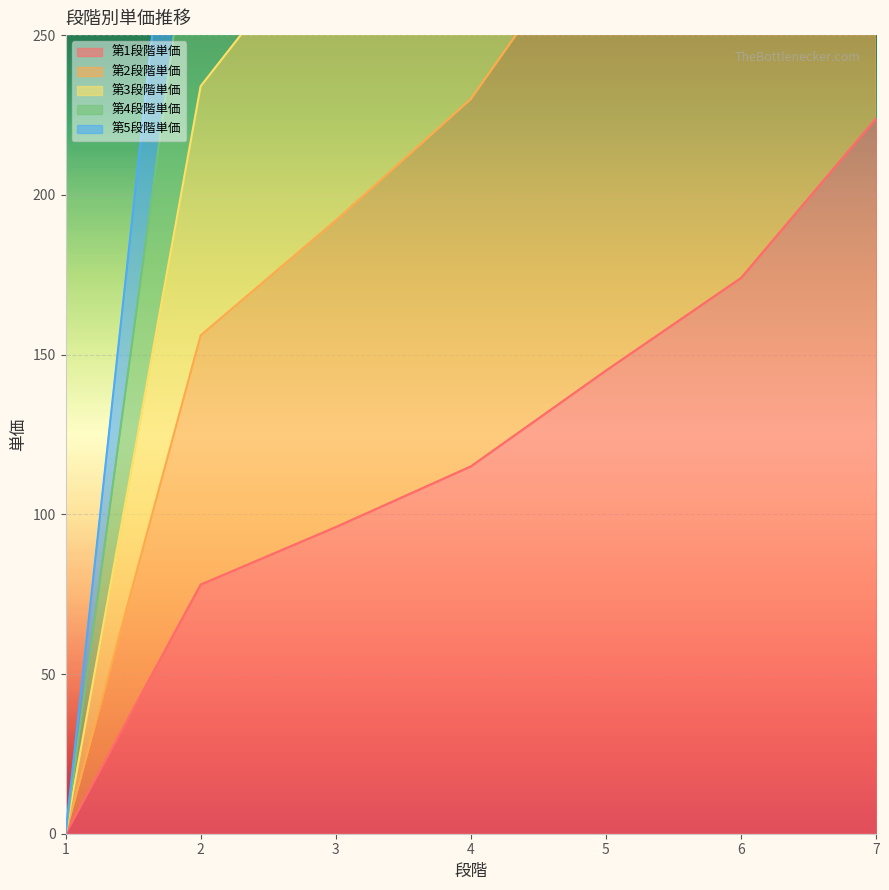

The value of 第1段階単価 at 6 is 71. True or false?

False